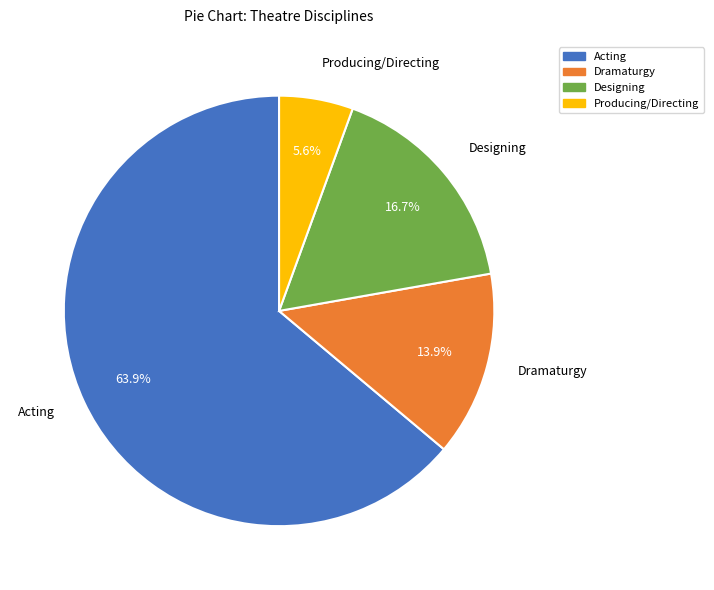

Rank the categories by value from highest to lowest.

Acting, Designing, Dramaturgy, Producing/Directing